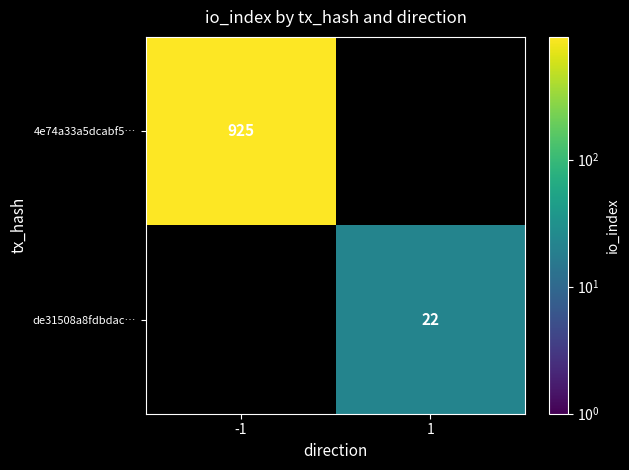

The 4e74a33a5dcabf5… series shows 1503 at -1. True or false?

False